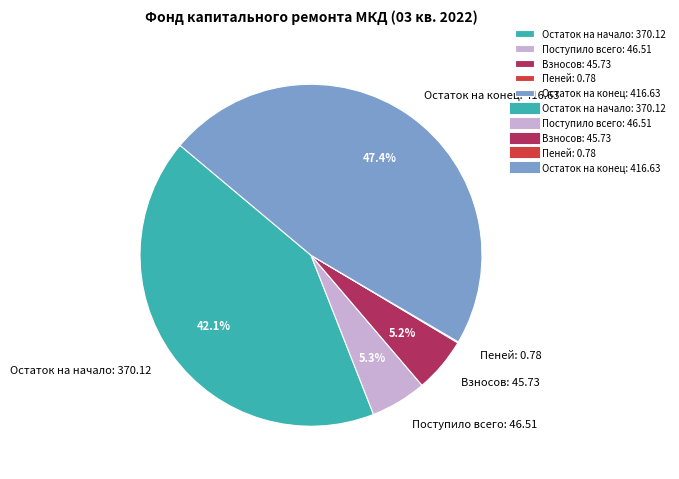

What is the total percentage of Остаток на начало: 370.12 and Взносов: 45.73?

47.3%